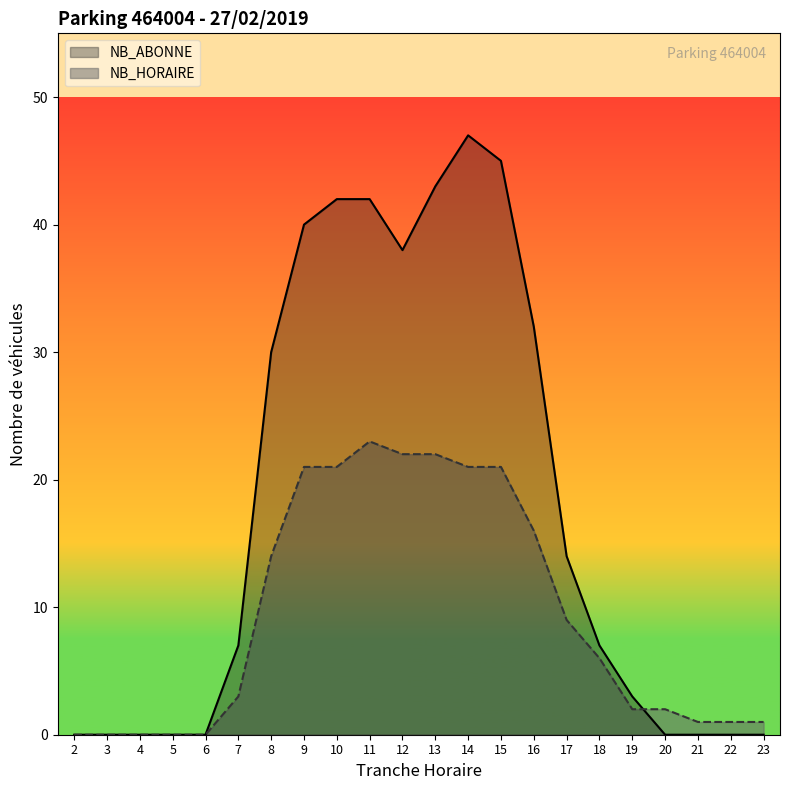

What are all the series names shown in the legend?

NB_ABONNE, NB_HORAIRE